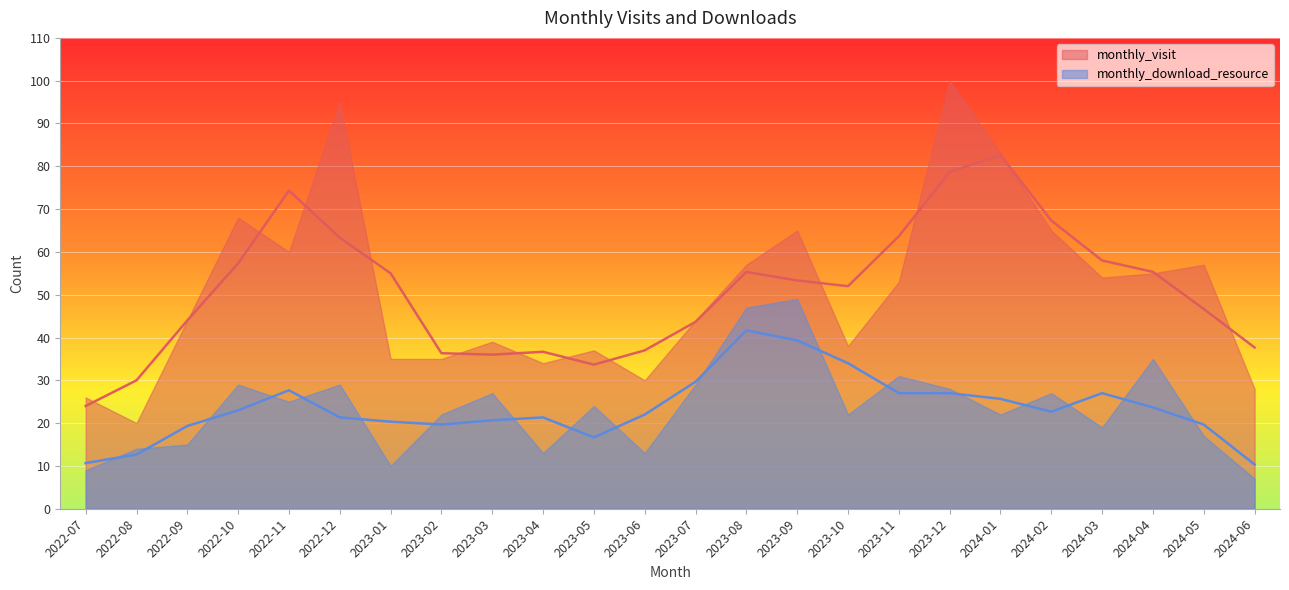

List the series in order of their peak value, lowest first.

monthly_download_resource, monthly_visit